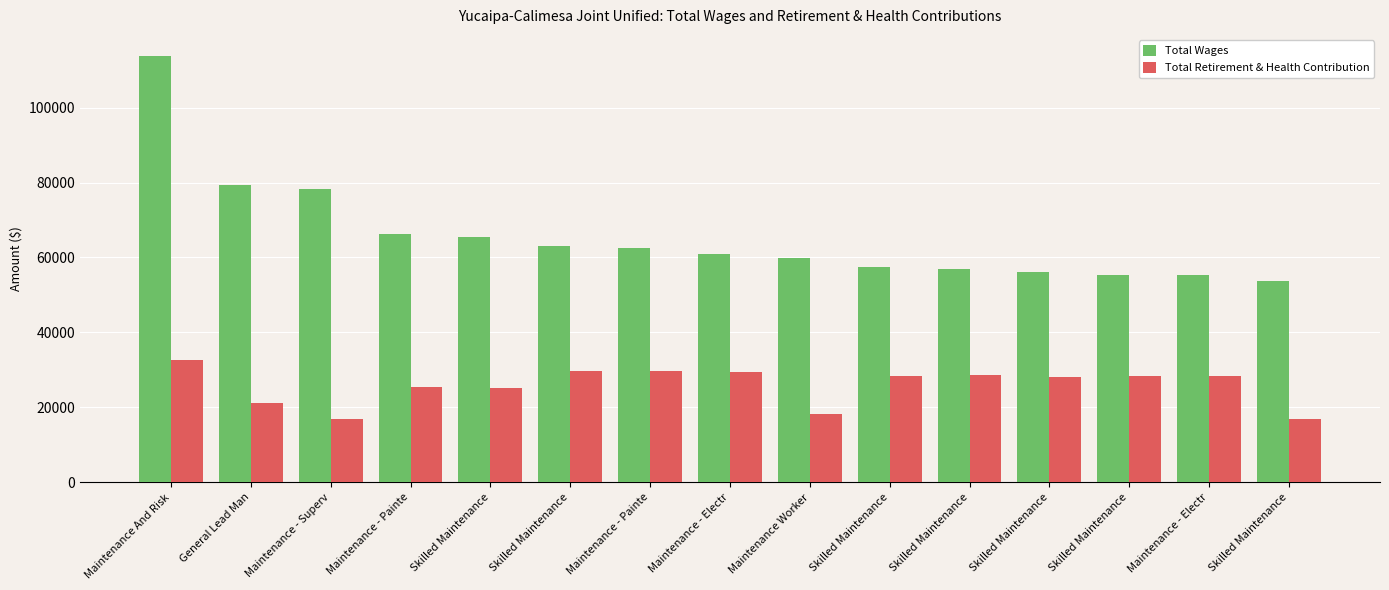

How many bars are there in total?

30